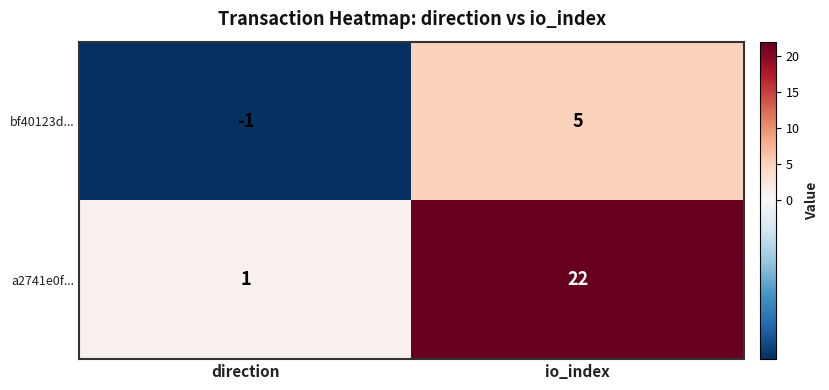

Reading left to right, what are all the values shown in this chart?

bf40123d...: -1	5
a2741e0f...: 1	22